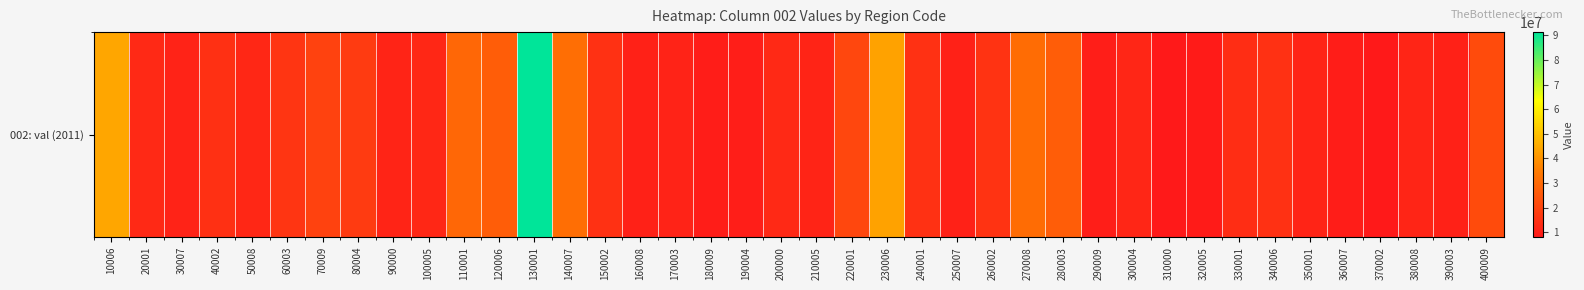

True or false: the data shows 8167402 at 370002.

True